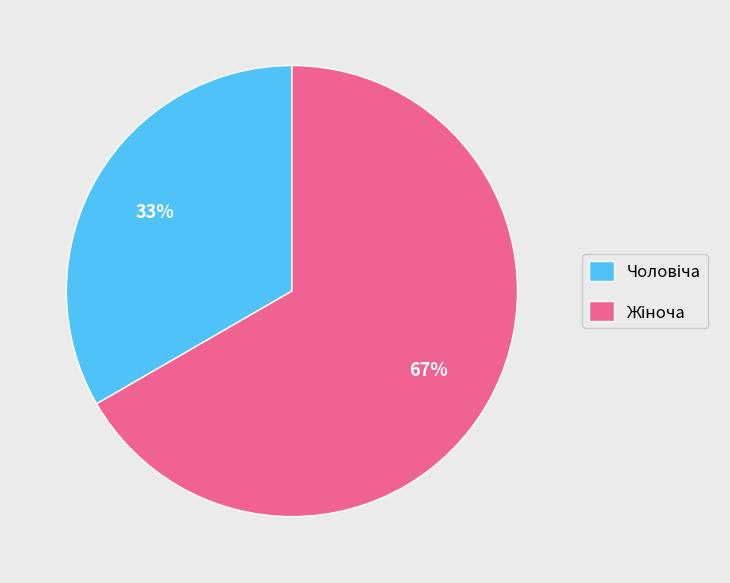

How many slices are in this pie chart?

2